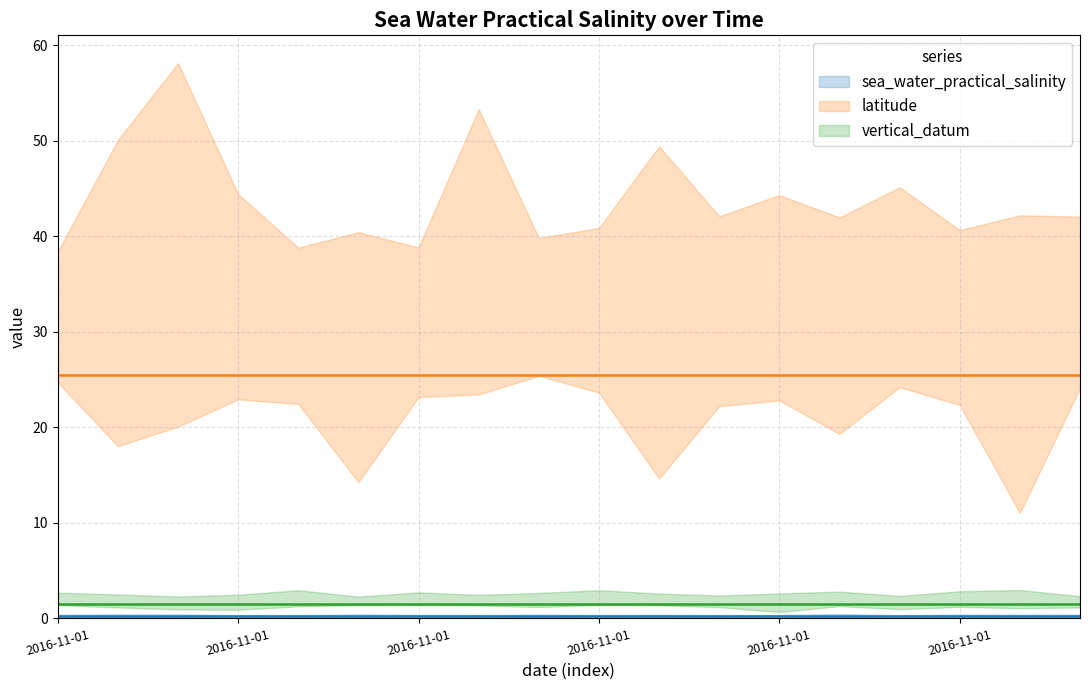

Which has a higher value, 2016-11-01T06:00:00Z or 2016-11-01T13:00:00Z?

2016-11-01T06:00:00Z